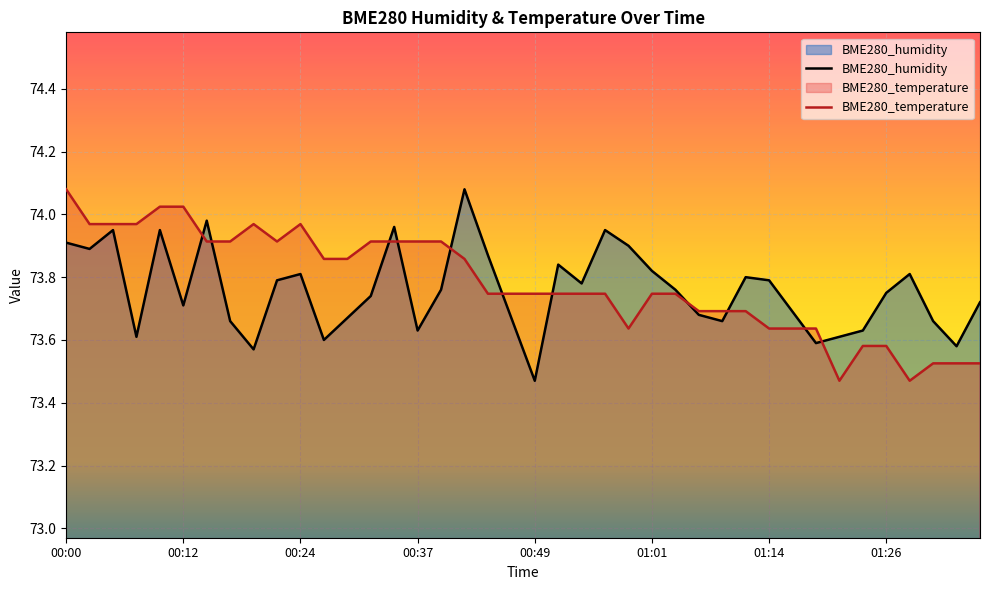

Where do BME280_temperature and BME280_humidity first cross each other?

00:12 and 00:15